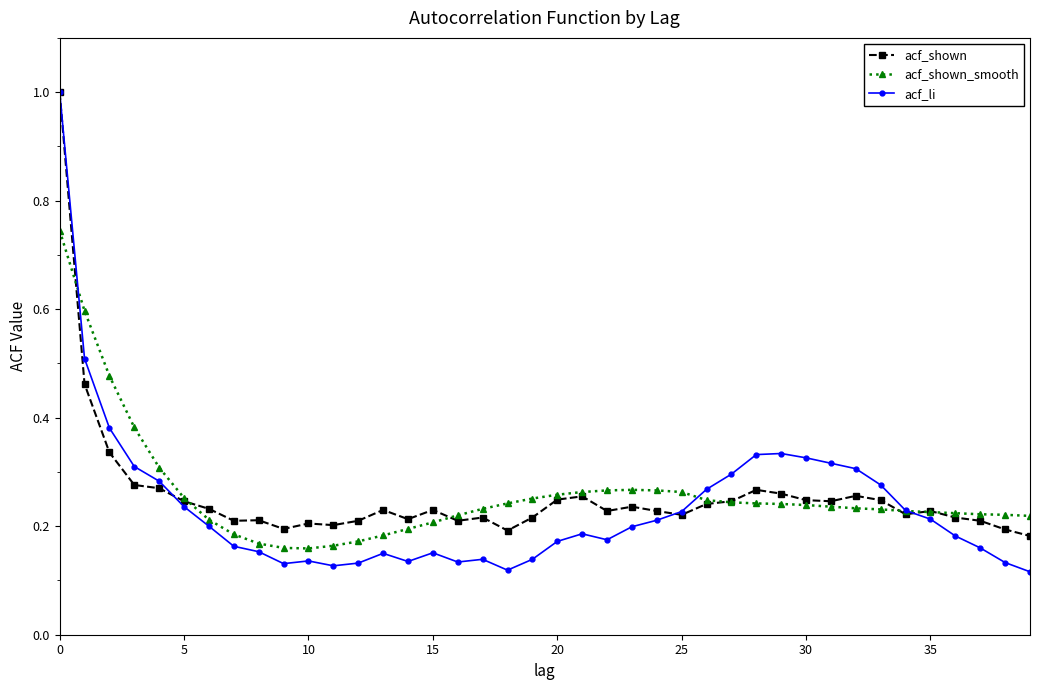

Which series has the widest spread of values?

acf_li